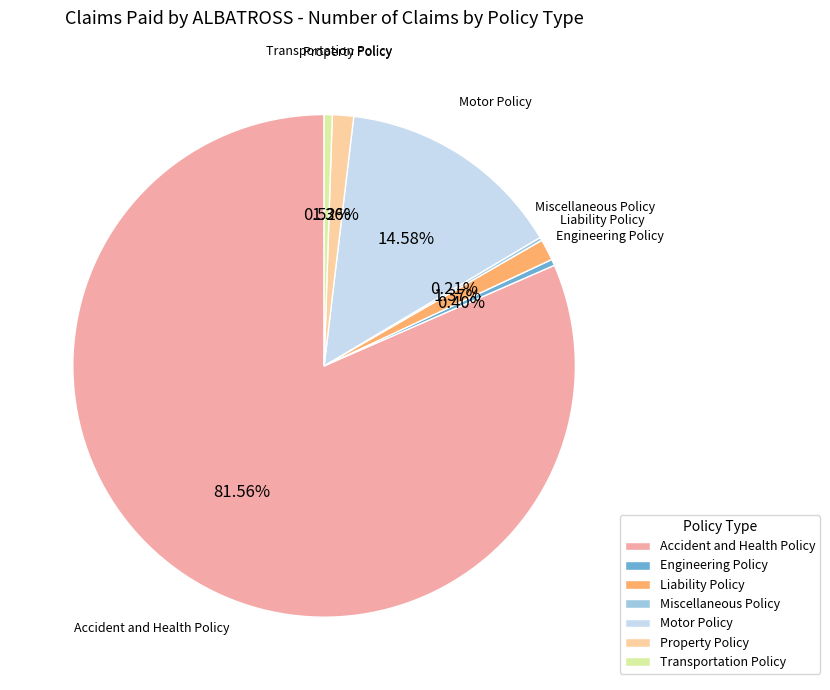

What is the largest slice in the pie chart?

Accident and Health Policy